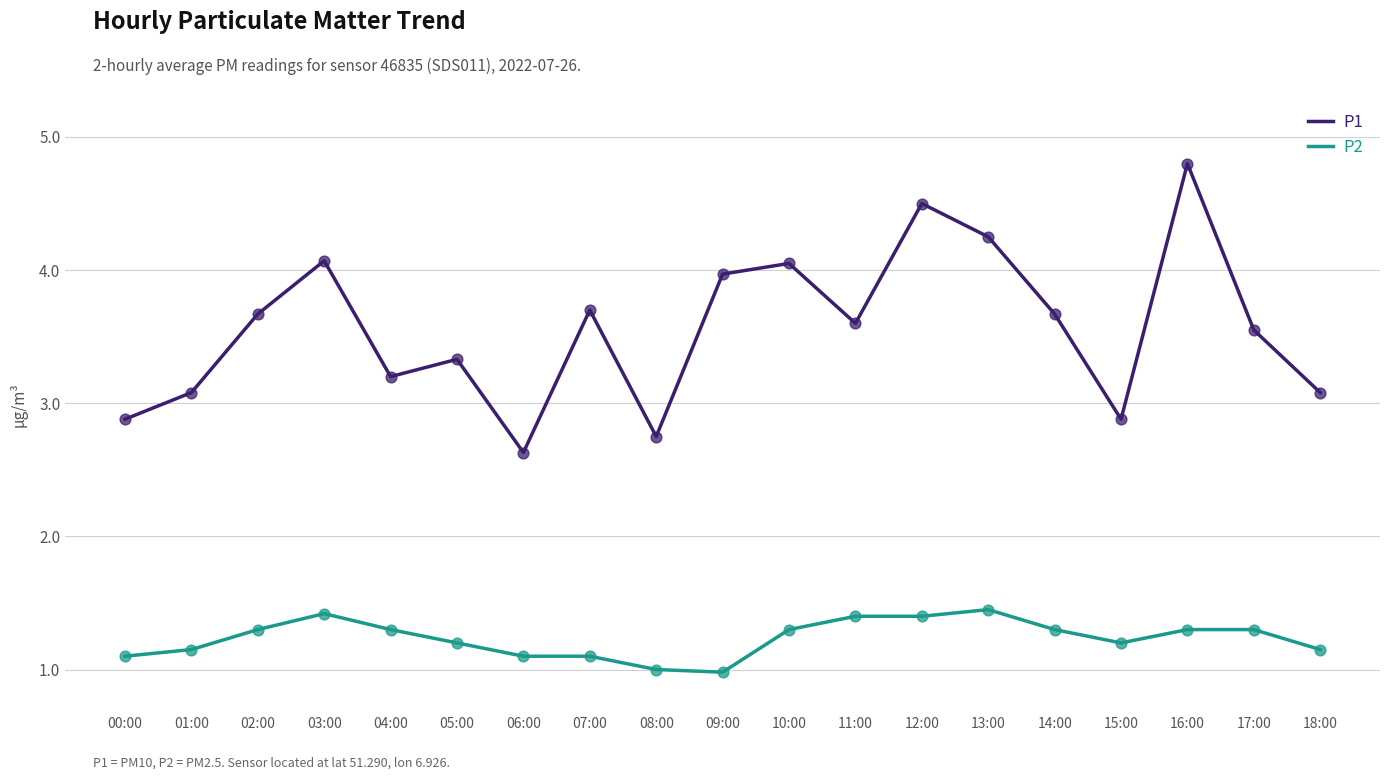

Is the value of P1 at 03:00 greater than the value of P2 at 09:00?

Yes